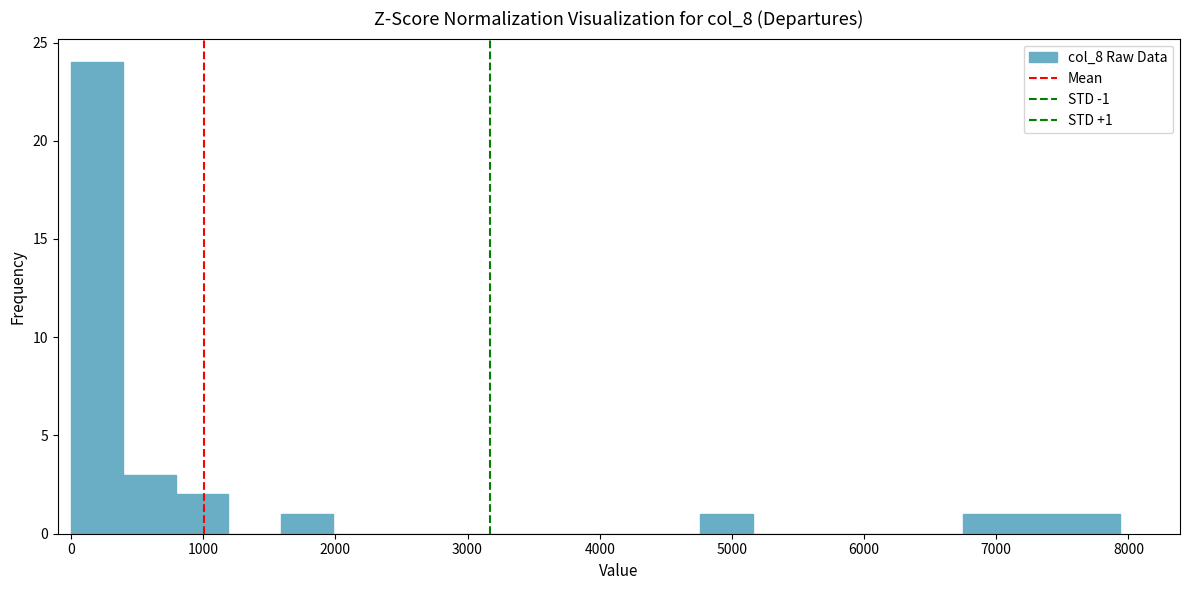

Read against the x-axis, roughly where is the centre of the tallest bar?

200